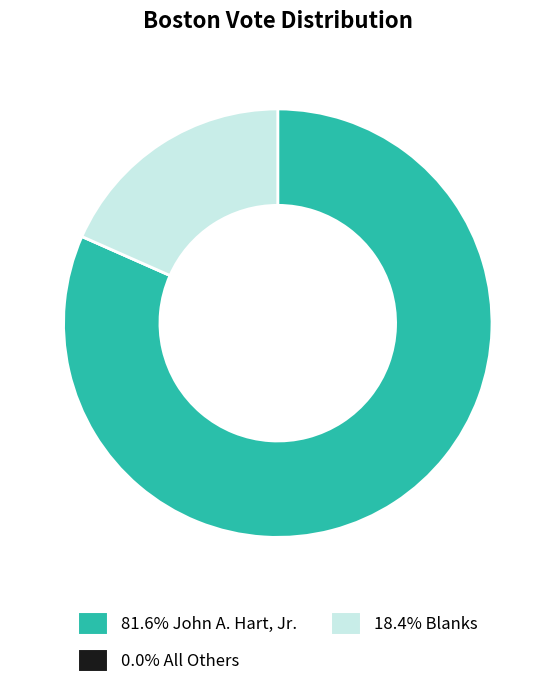

Is the sum of 81.6% John A. Hart, Jr. and 18.4% Blanks greater than half?

Yes